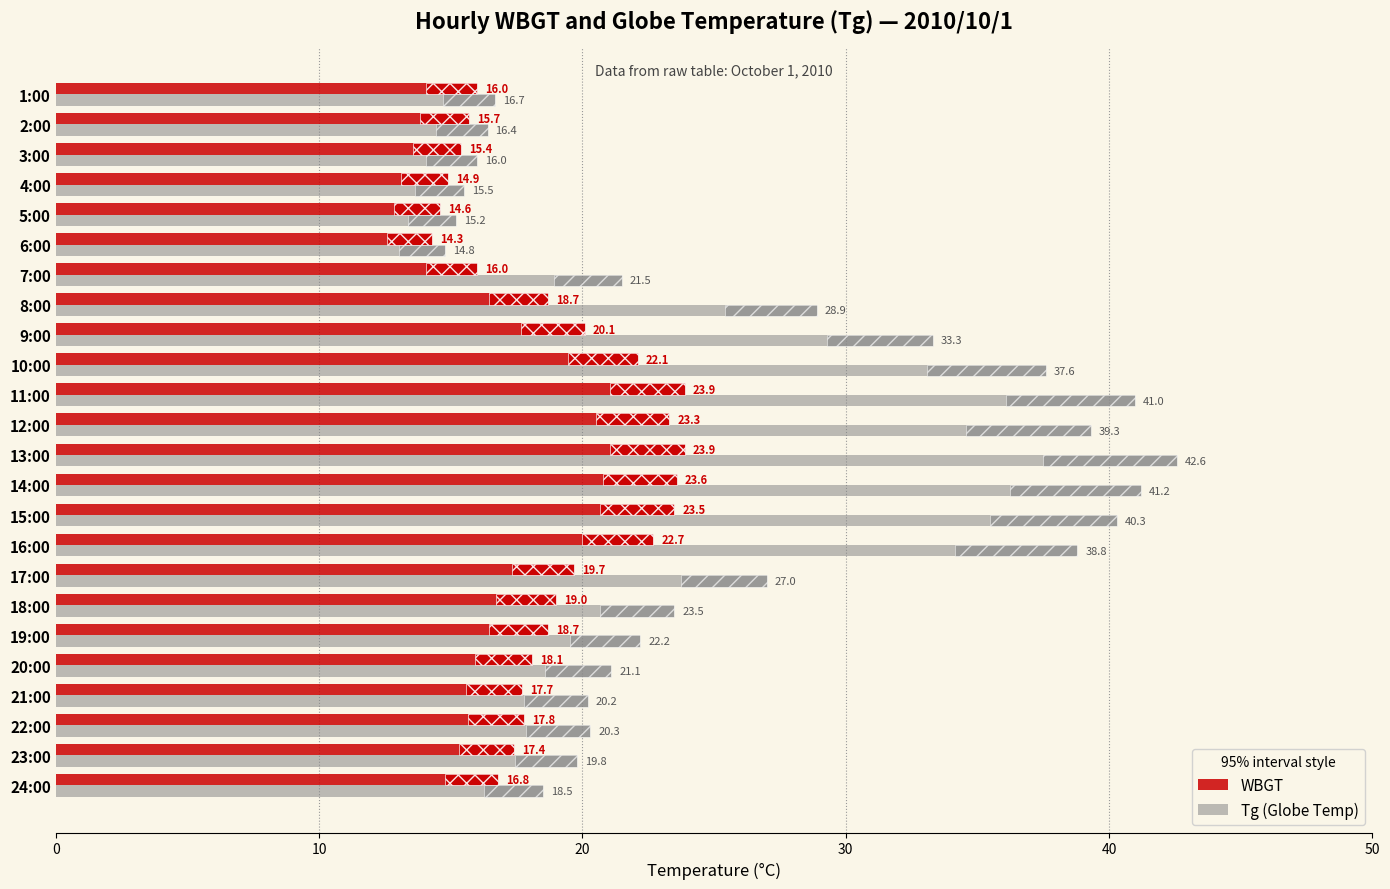

Rank the series at 24:00 from lowest to highest value.

WBGT, Tg